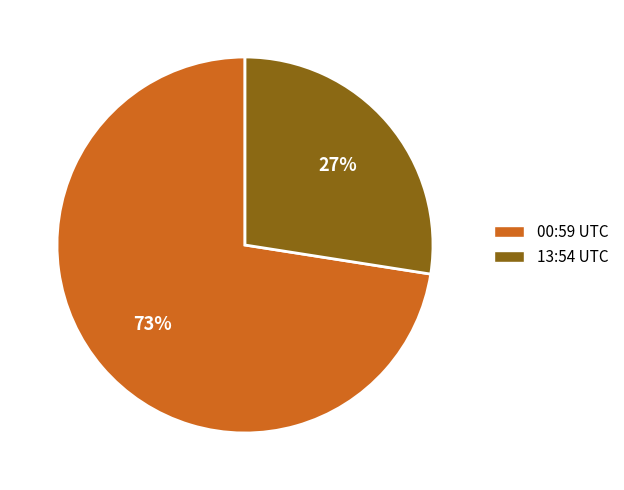

Is there a majority slice in this chart?

Yes